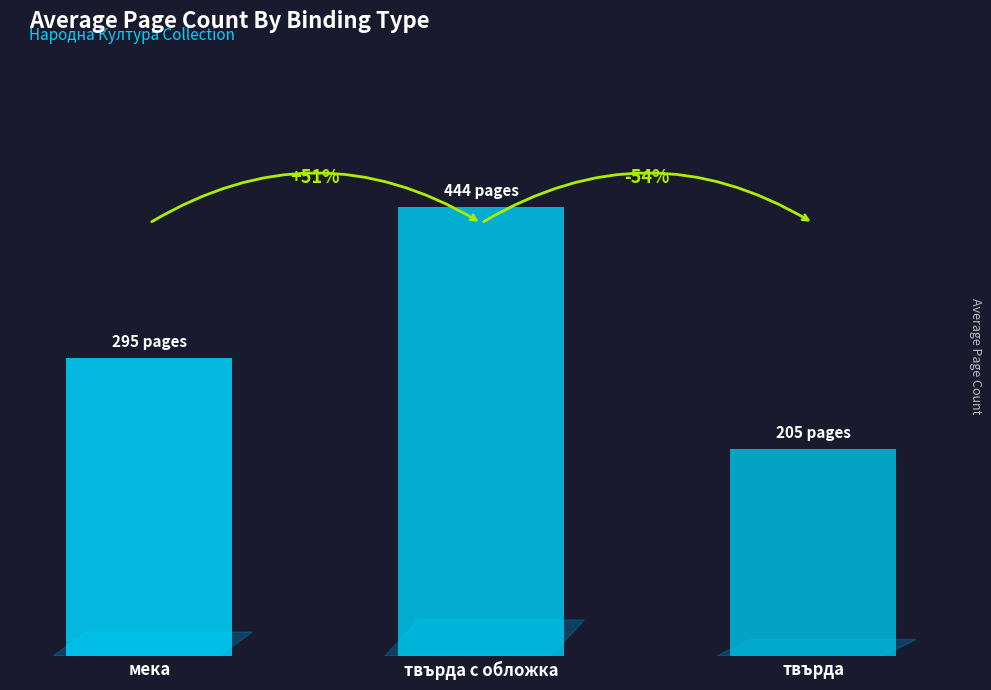

True or false: the data shows 295 at мека.

True